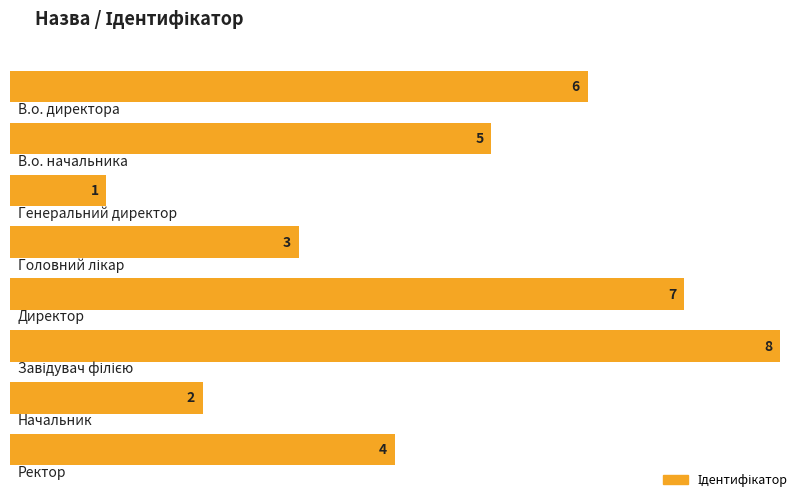

Reading left to right, transcribe all the data shown in this chart.

В.о. директора=6	В.о. начальника=5	Генеральний директор=1	Головний лікар=3	Директор=7	Завідувач філією=8	Начальник=2	Ректор=4